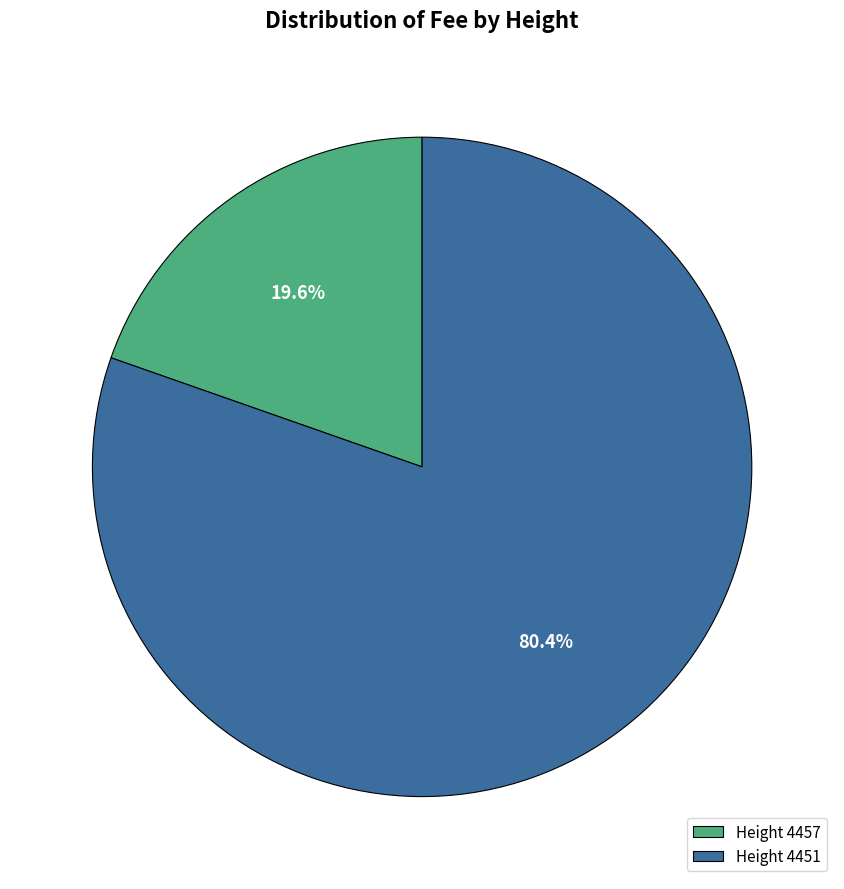

Does Height 4451 represent more than half of the total?

Yes